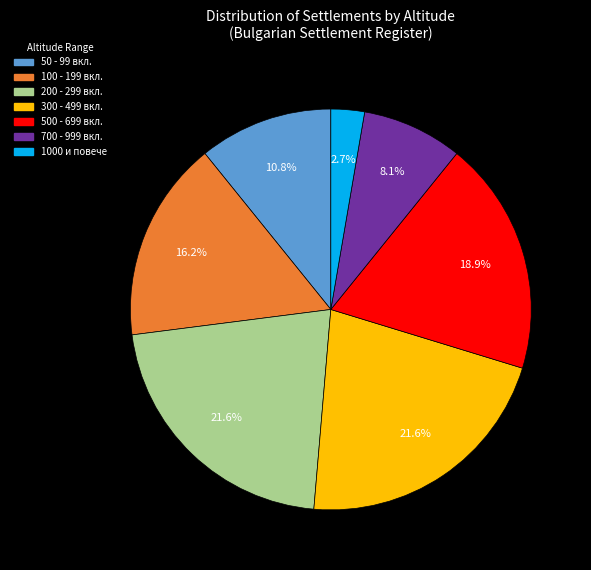

Count the number of slices in the pie.

7